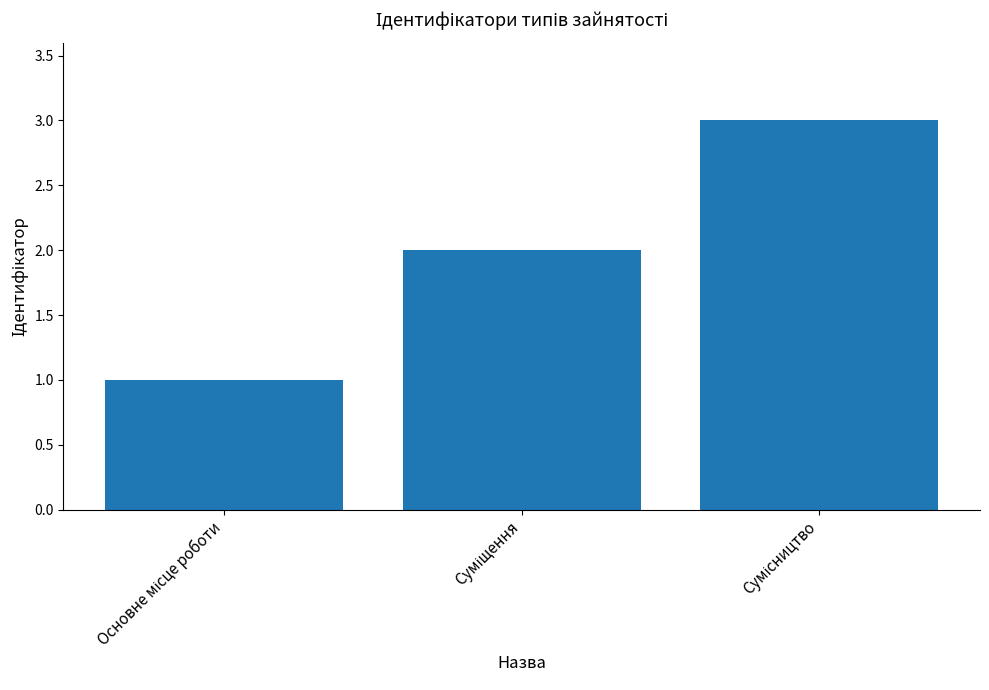

What is the maximum value shown in the chart?

3